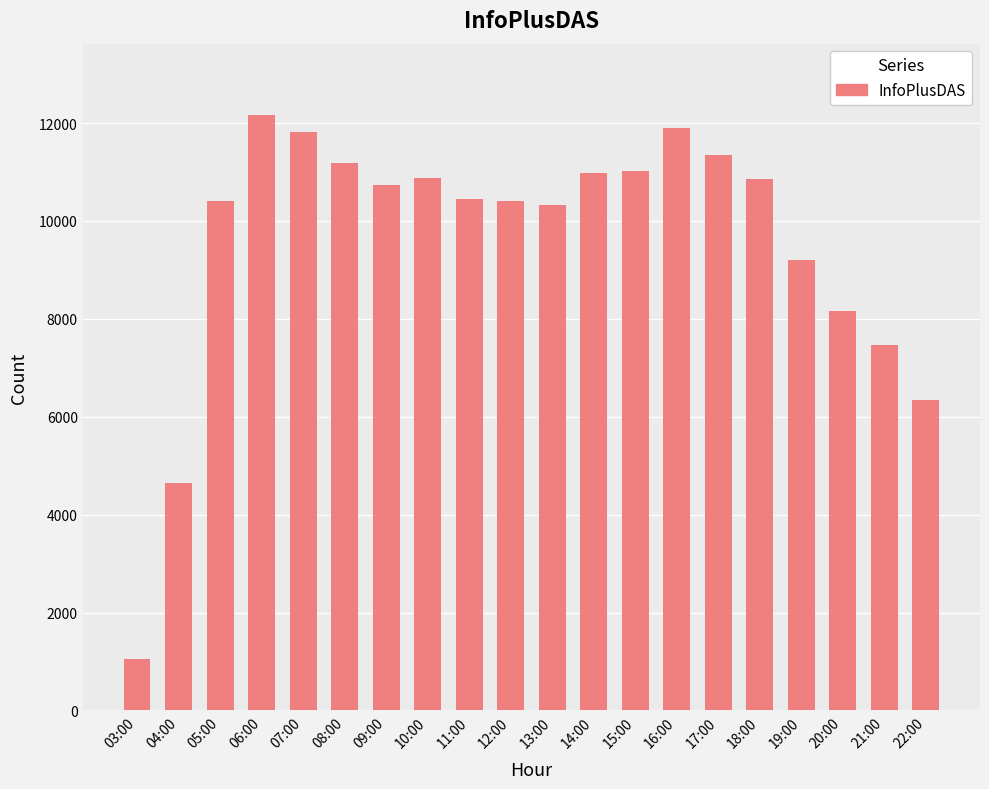

Which label corresponds to the largest value in the chart?

06:00